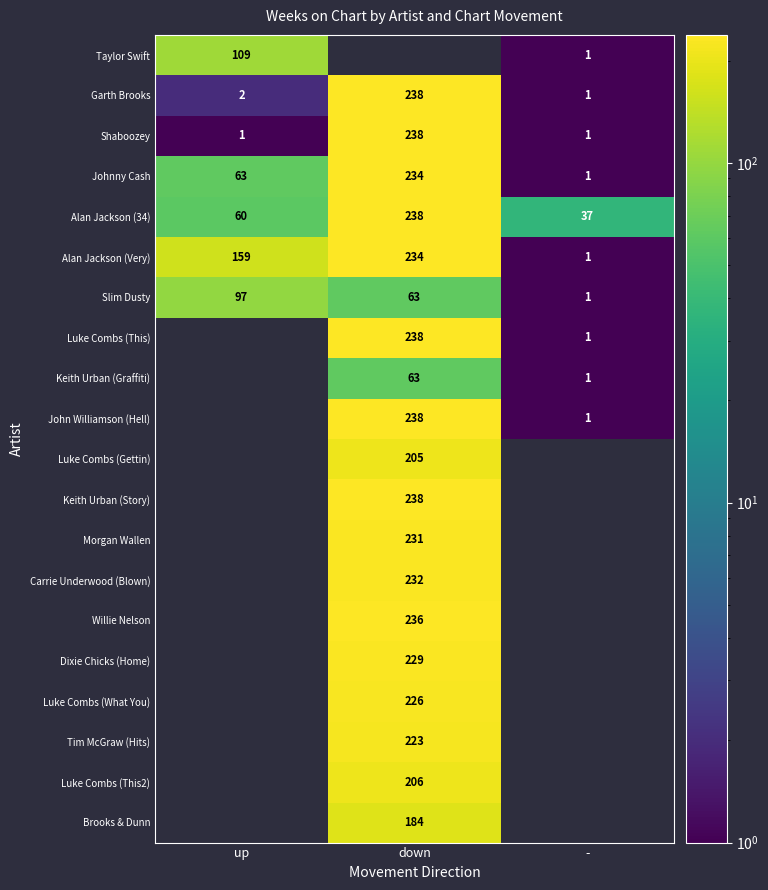

Rank the categories by Alan Jackson (34) value from lowest to highest.

-, up, down